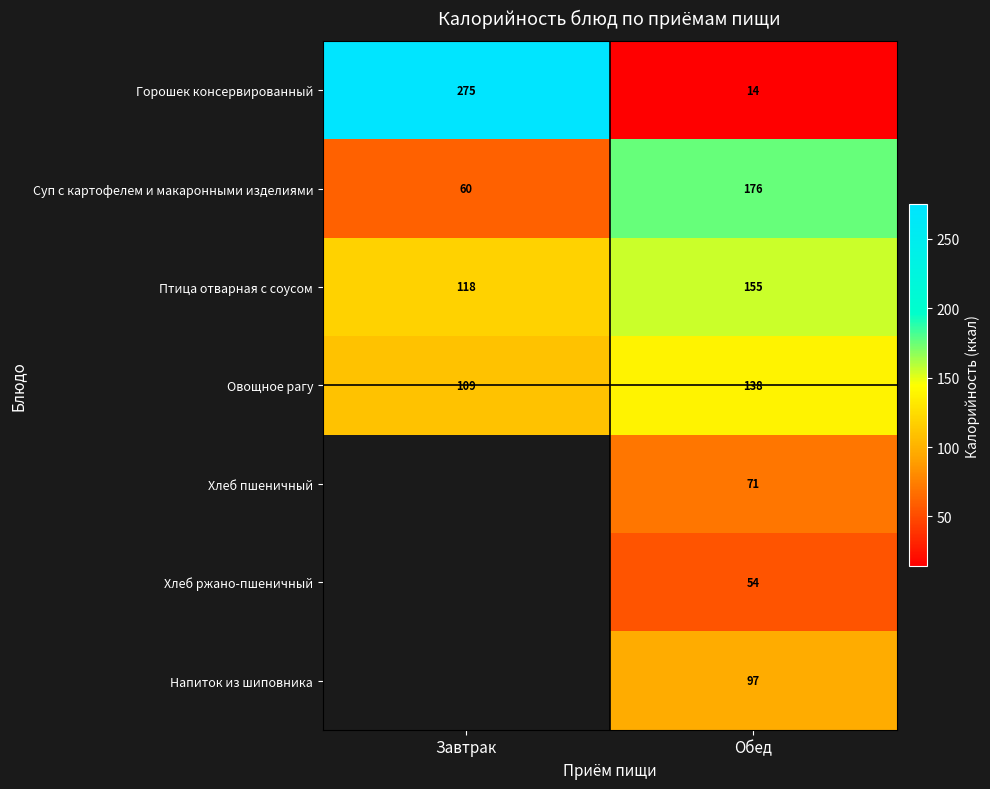

What is the difference between the highest and lowest values at Обед?

162